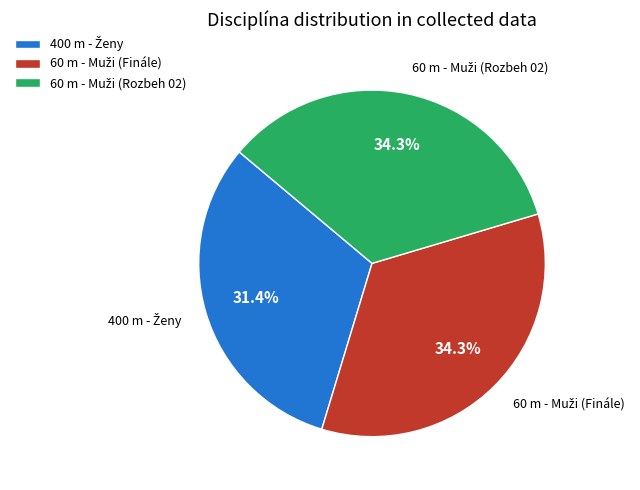

To the nearest percent, what is the difference between the largest and smallest slice percentages?

3%